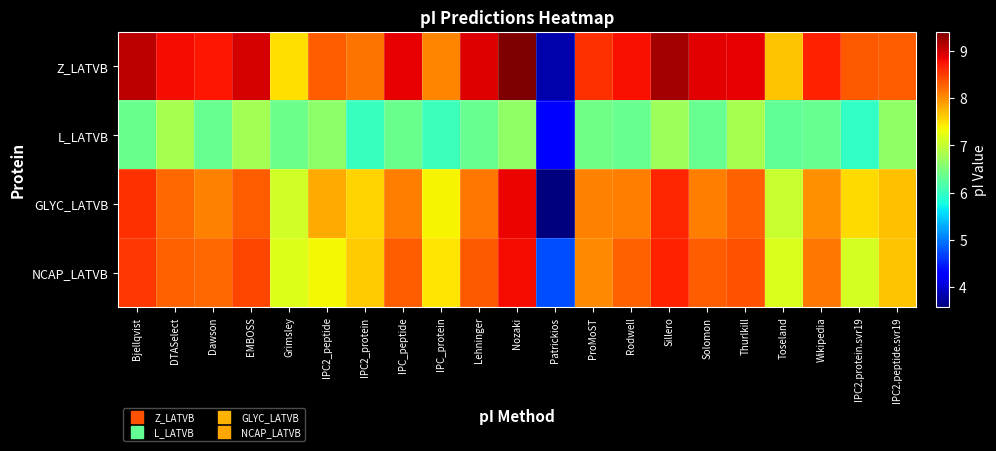

Reading right to left, extract all data points from this chart.

Z_LATVB: IPC2.peptide.svr19=8.3	IPC2.protein.svr19=8.3	Wikipedia=8.7	Toseland=7.7	Thurlkill=8.9	Solomon=8.9	Sillero=9.2	Rodwell=8.8	ProMoST=8.6	Patrickios=3.8	Nozaki=9.4	Lehninger=8.9	IPC_protein=8.1	IPC_peptide=8.9	IPC2_protein=8.2	IPC2_peptide=8.3	Grimsley=7.5	EMBOSS=9.0	Dawson=8.7	DTASelect=8.8	Bjellqvist=9.1
L_LATVB: IPC2.peptide.svr19=6.6	IPC2.protein.svr19=6.0	Wikipedia=6.4	Toseland=6.3	Thurlkill=6.8	Solomon=6.4	Sillero=6.7	Rodwell=6.3	ProMoST=6.4	Patrickios=4.2	Nozaki=6.6	Lehninger=6.3	IPC_protein=6.0	IPC_peptide=6.4	IPC2_protein=6.0	IPC2_peptide=6.6	Grimsley=6.4	EMBOSS=6.8	Dawson=6.4	DTASelect=6.8	Bjellqvist=6.4
GLYC_LATVB: IPC2.peptide.svr19=7.7	IPC2.protein.svr19=7.5	Wikipedia=8.0	Toseland=7.0	Thurlkill=8.3	Solomon=8.1	Sillero=8.7	Rodwell=8.1	ProMoST=8.1	Patrickios=3.6	Nozaki=8.9	Lehninger=8.1	IPC_protein=7.4	IPC_peptide=8.1	IPC2_protein=7.6	IPC2_peptide=7.8	Grimsley=7.1	EMBOSS=8.3	Dawson=8.1	DTASelect=8.2	Bjellqvist=8.6
NCAP_LATVB: IPC2.peptide.svr19=7.7	IPC2.protein.svr19=7.1	Wikipedia=8.2	Toseland=7.2	Thurlkill=8.4	Solomon=8.3	Sillero=8.7	Rodwell=8.3	ProMoST=8.0	Patrickios=4.7	Nozaki=8.8	Lehninger=8.3	IPC_protein=7.5	IPC_peptide=8.3	IPC2_protein=7.6	IPC2_peptide=7.3	Grimsley=7.2	EMBOSS=8.4	Dawson=8.2	DTASelect=8.3	Bjellqvist=8.5